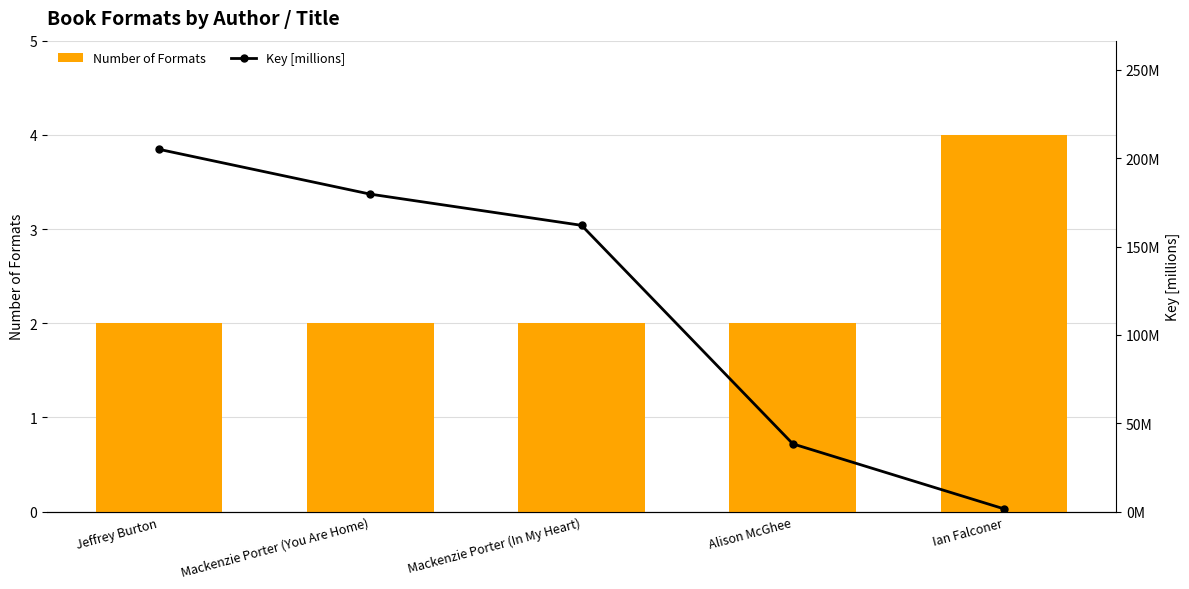

List the labels in order of Number of Formats value, largest first.

Ian Falconer, Jeffrey Burton, Mackenzie Porter (You Are Home), Mackenzie Porter (In My Heart), Alison McGhee